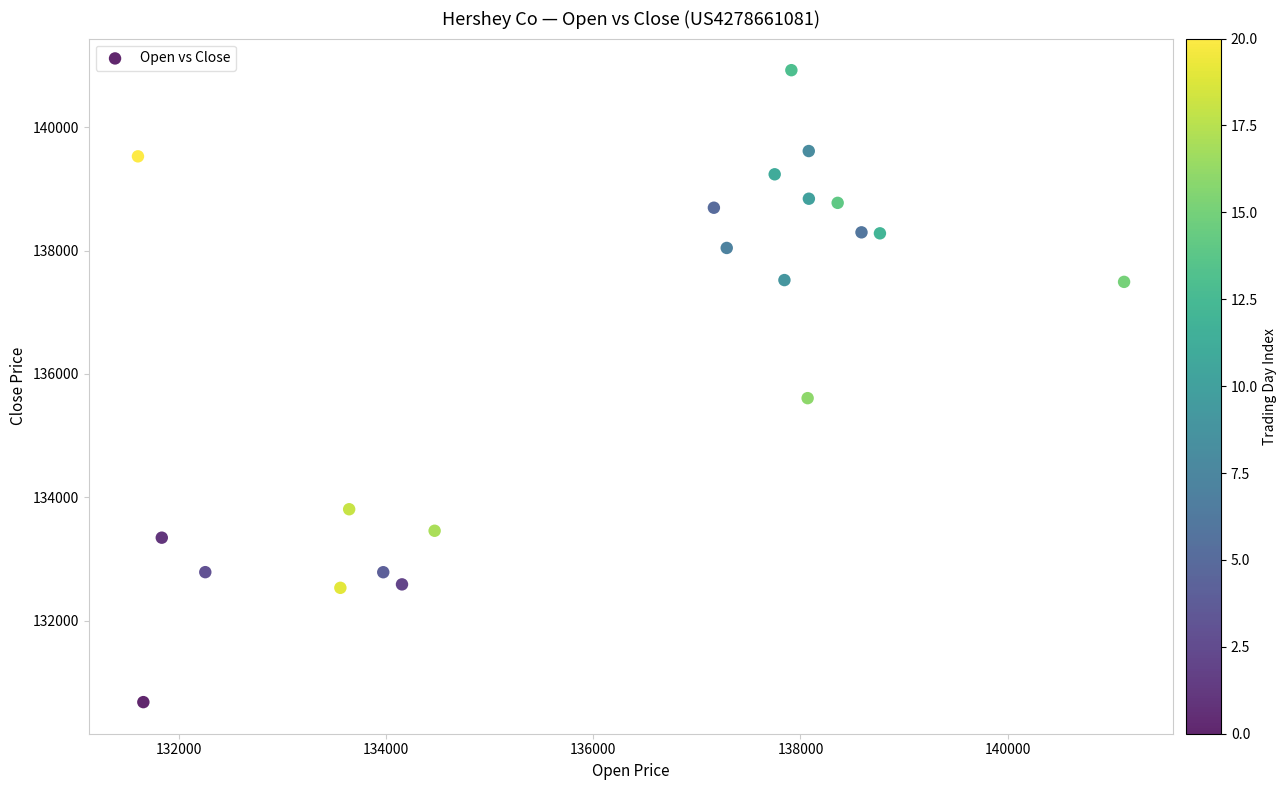

What Y value in the scatter plot is closest to 135802?

135608